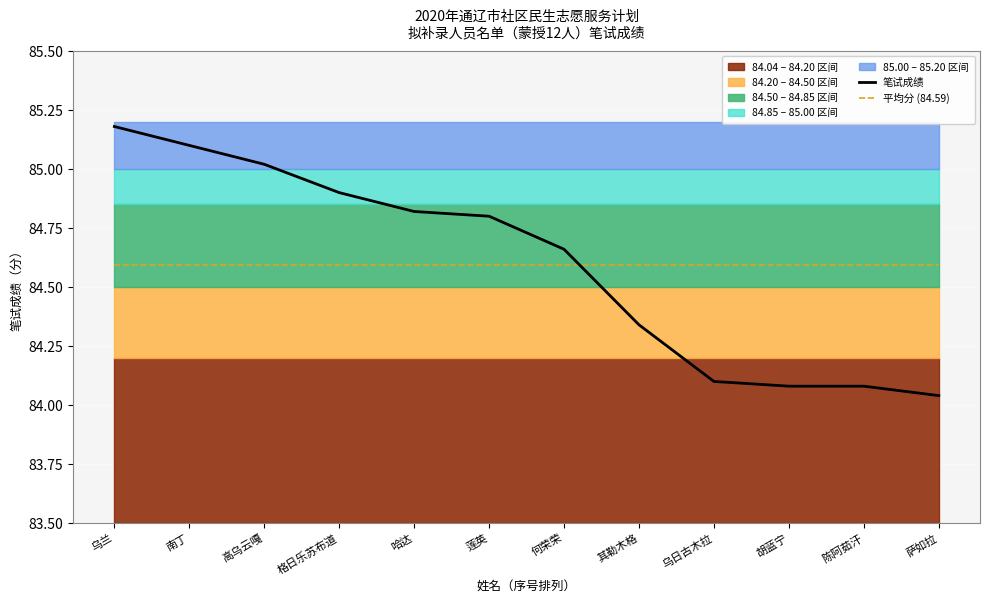

What is the label of the 3rd point from the left?

高乌云嘎